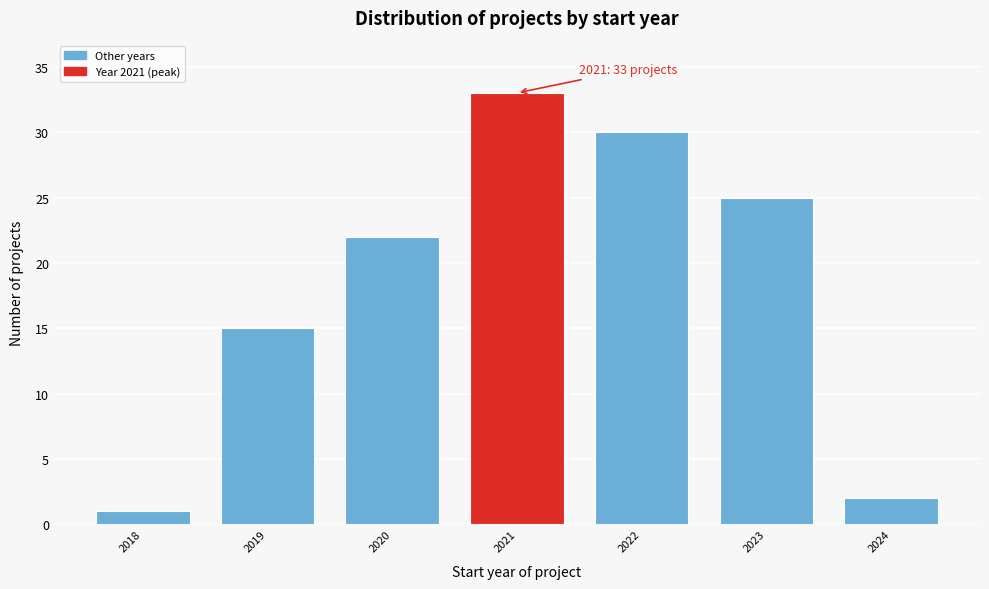

Reading right to left, what are all the values shown in this chart?

2024=2	2023=25	2022=30	2021=33	2020=22	2019=15	2018=1